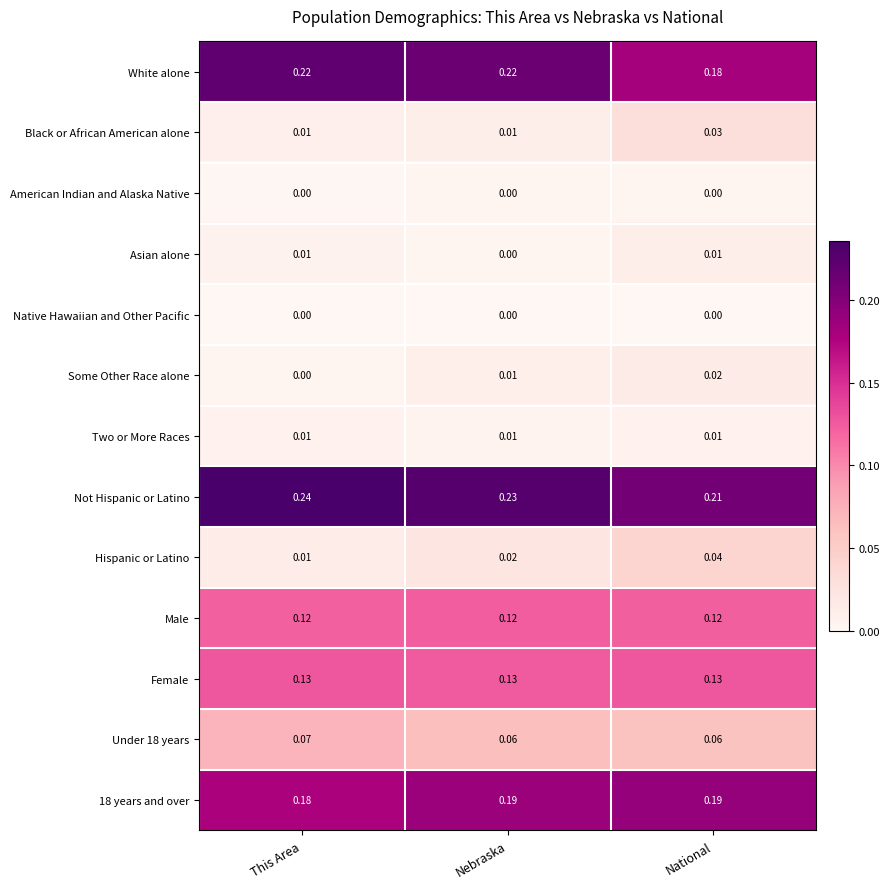

At which label is Asian alone closest to 0?

Nebraska